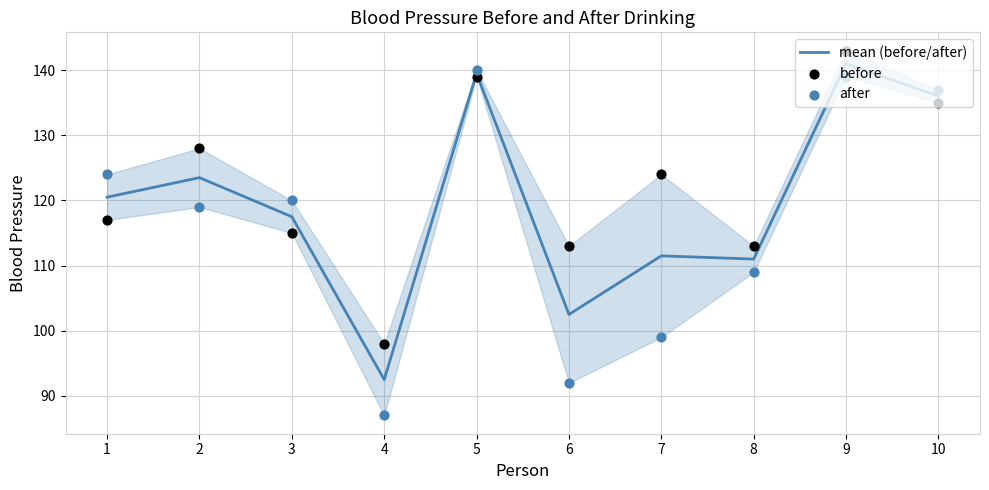

At which category is the sum across all series the highest?

9